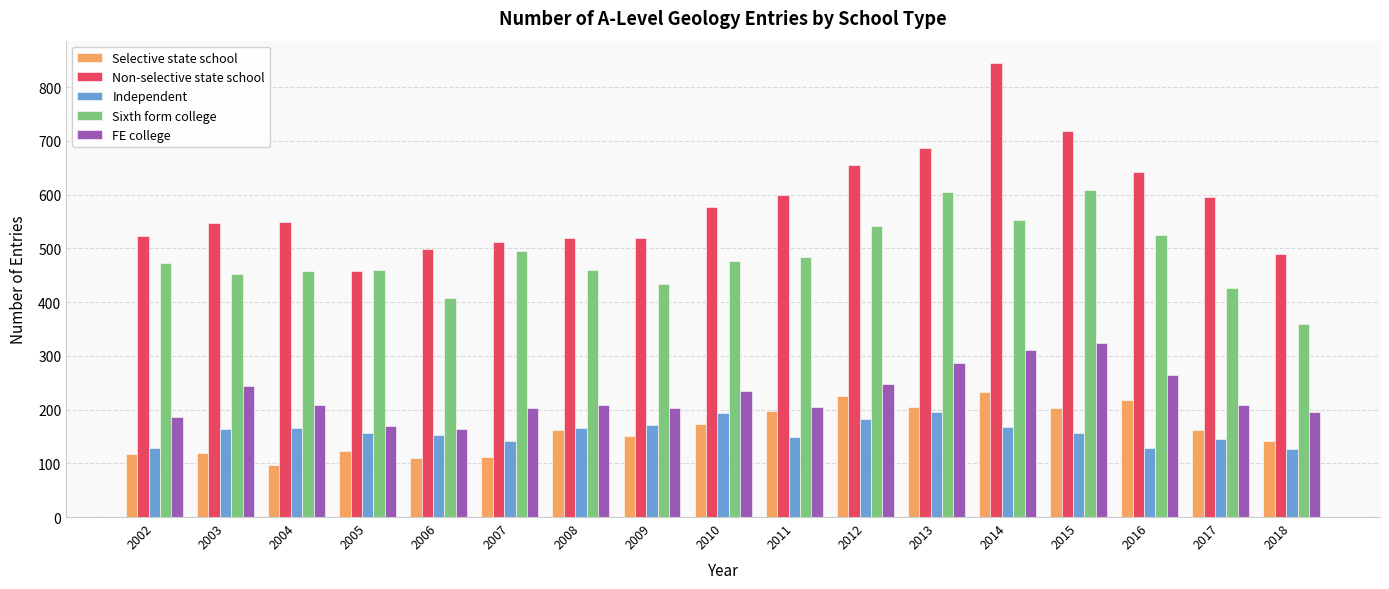

What is the difference between the highest and lowest values at 2004?

451